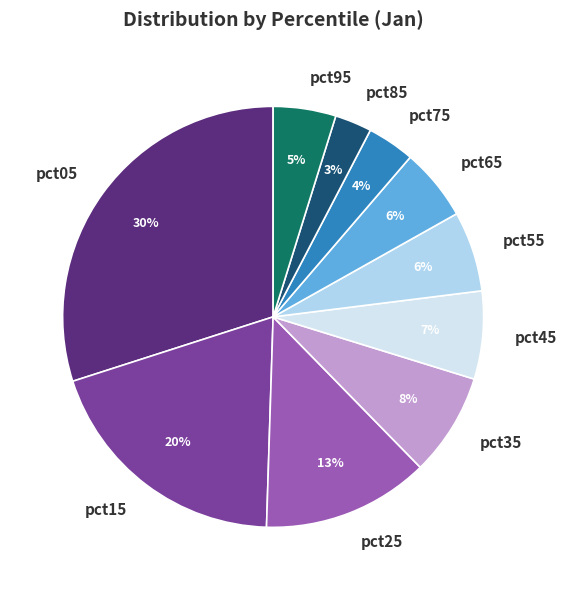

Is there any slice that represents more than half of the pie?

No